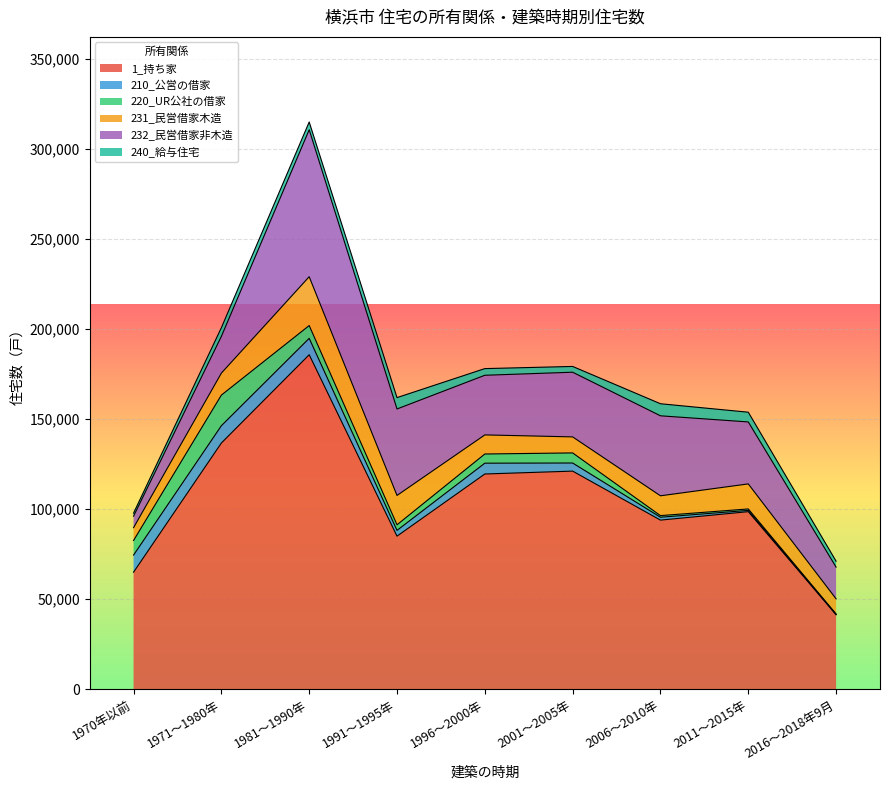

True or false: 240_給与住宅 has more than 2 interior local peaks.

True